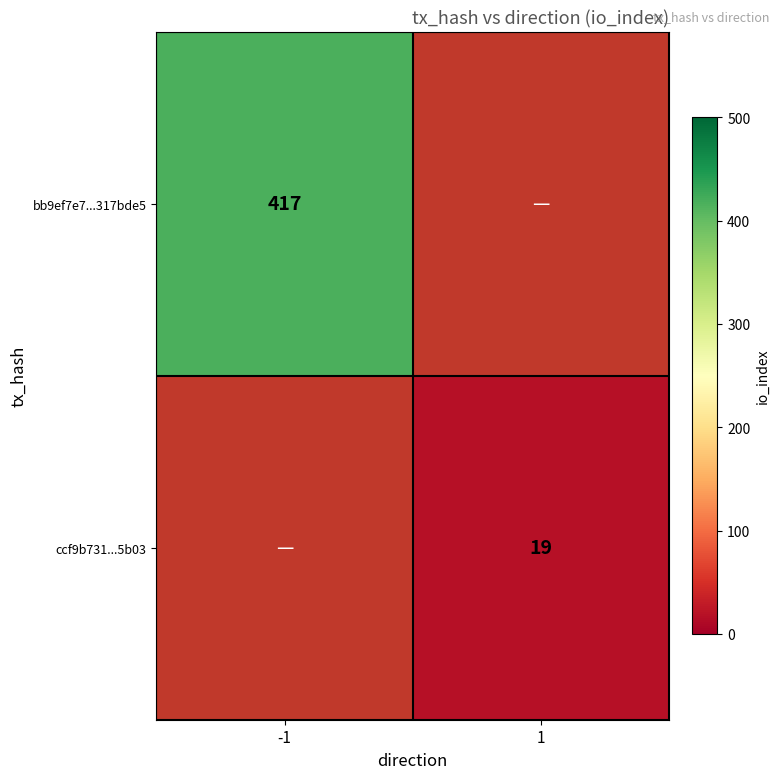

At which category is the sum across all series the highest?

-1